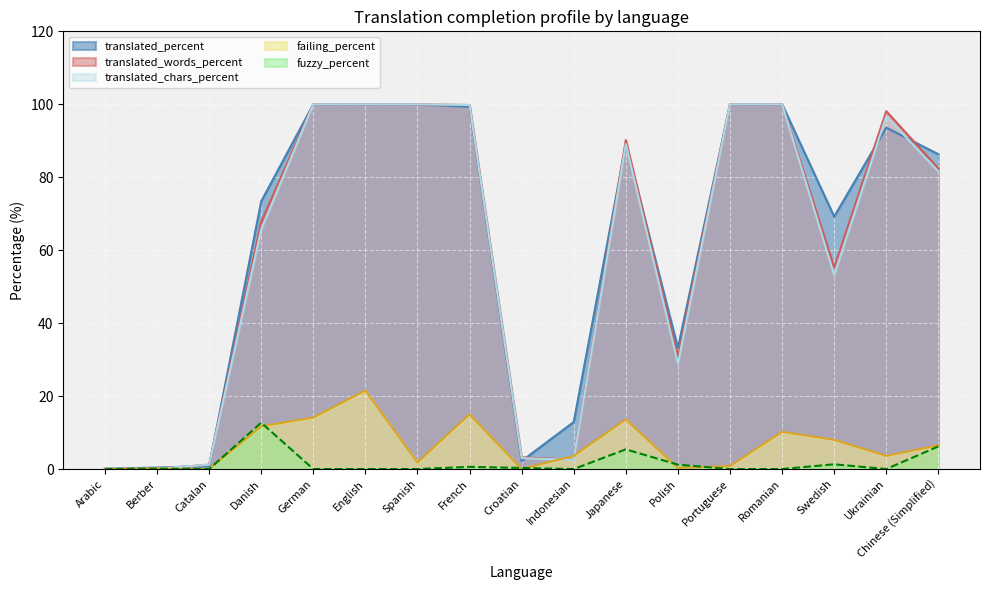

At which category is the sum across all series the highest?

English